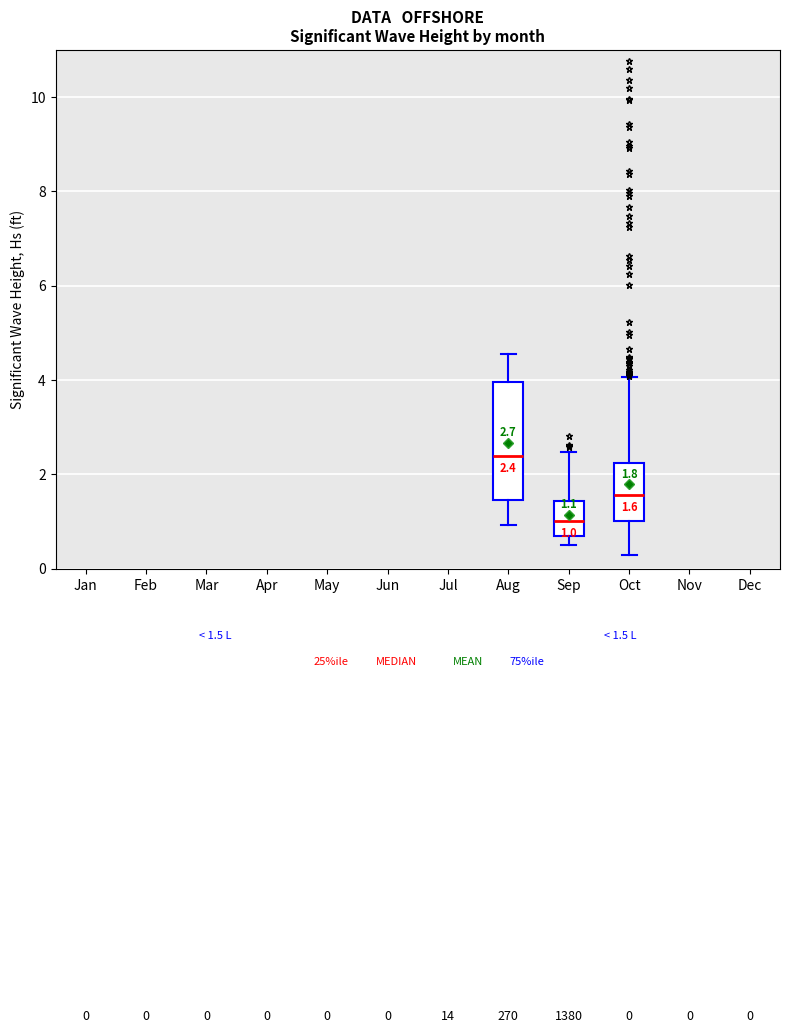

Which box has the highest median line?

Aug